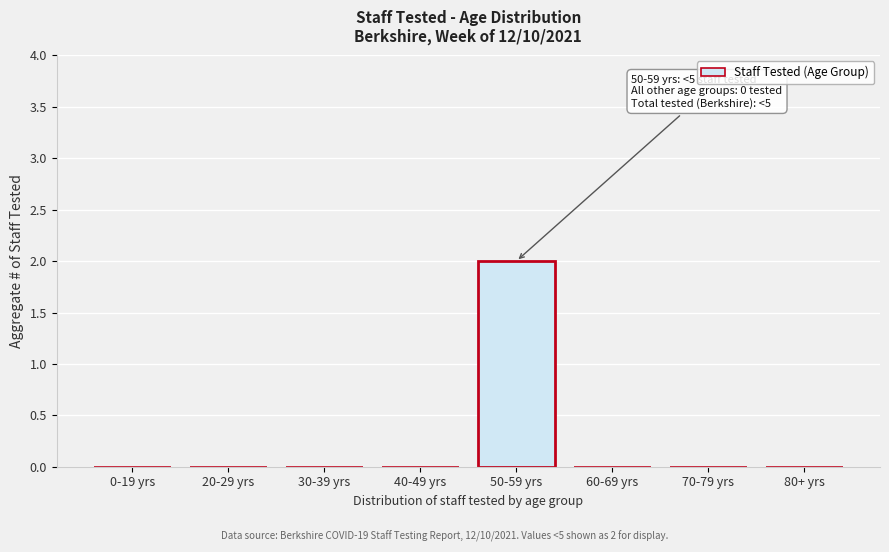

Reading right to left, list all the values displayed in this chart.

80+ yrs=0	70-79 yrs=0	60-69 yrs=0	50-59 yrs=2	40-49 yrs=0	30-39 yrs=0	20-29 yrs=0	0-19 yrs=0